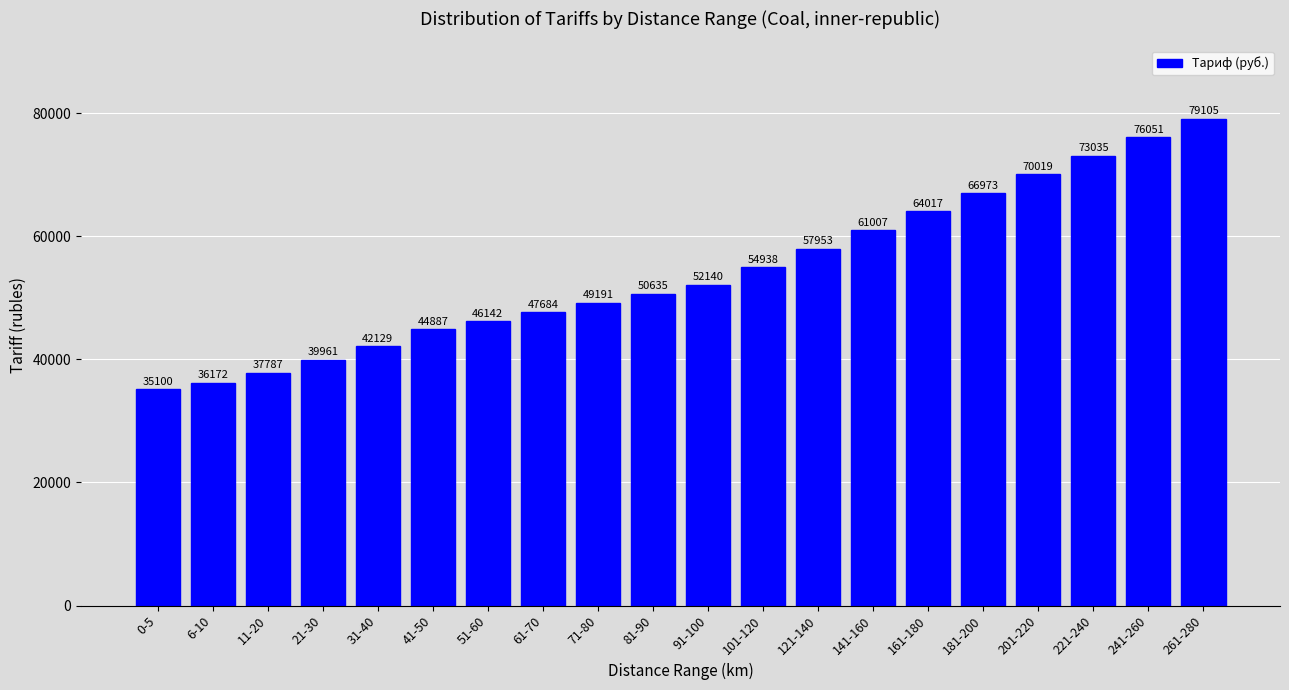

Reading left to right, what are all the values shown in this chart?

35100	36172	37787	39961	42129	44887	46142	47684	49191	50635	52140	54938	57953	61007	64017	66973	70019	73035	76051	79105